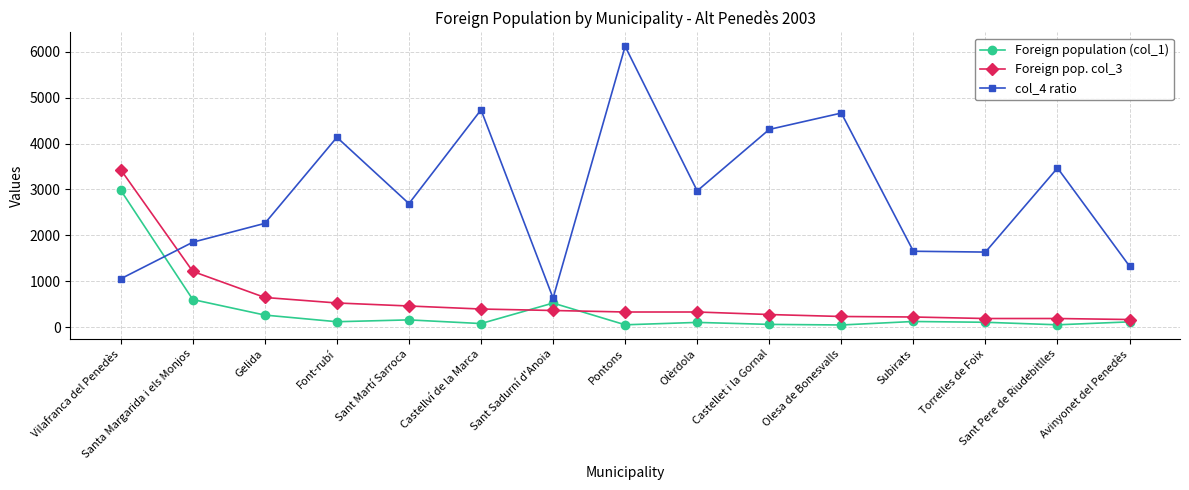

The value of Foreign population (col_1) at Sant Sadurní d'Anoia is 523. True or false?

True